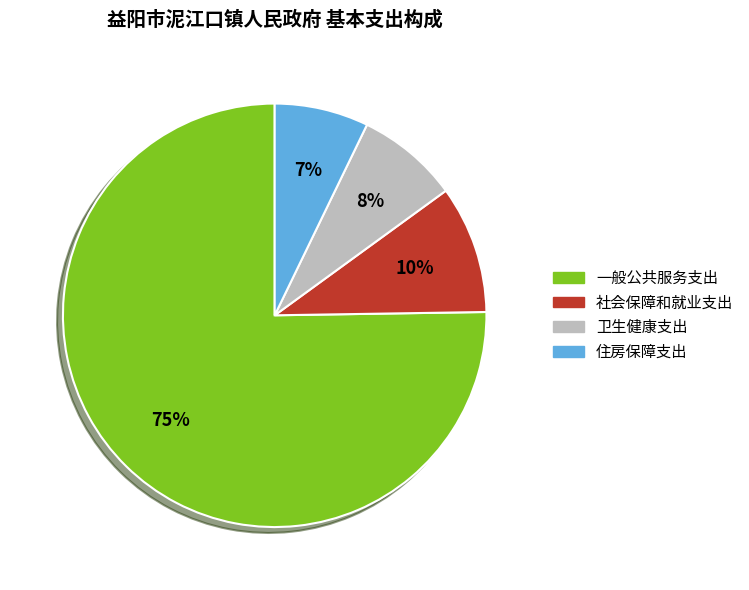

Rank the categories by value from highest to lowest.

一般公共服务支出, 社会保障和就业支出, 卫生健康支出, 住房保障支出